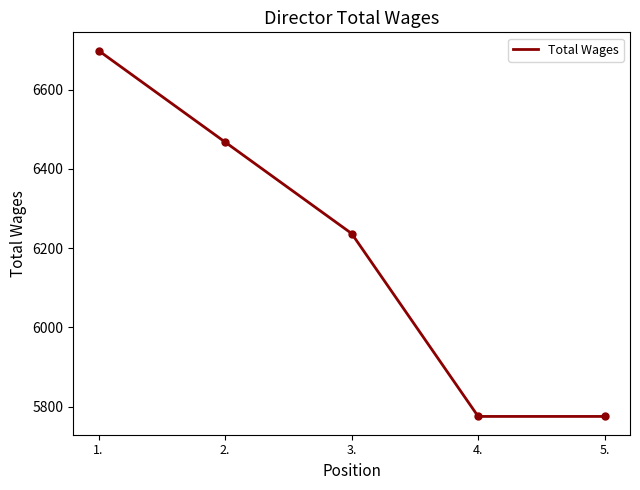

Approximately how many times larger is the value at 5. compared to 3.?

0.9